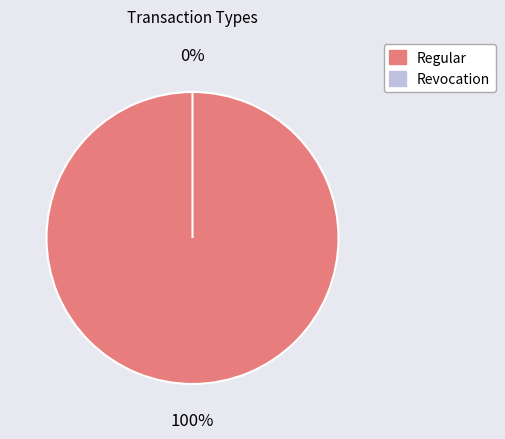

Count the number of slices in the pie.

2